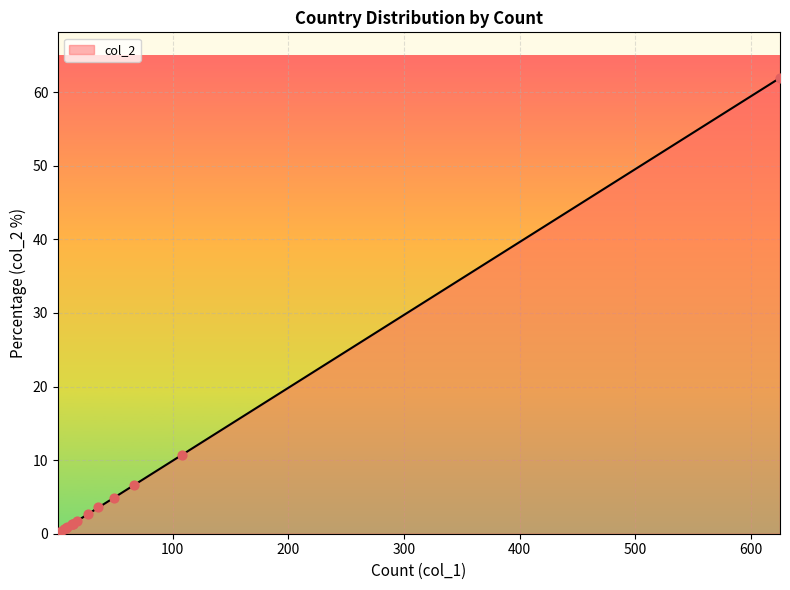

What is the change in value from Canada to Netherlands?

-0.5